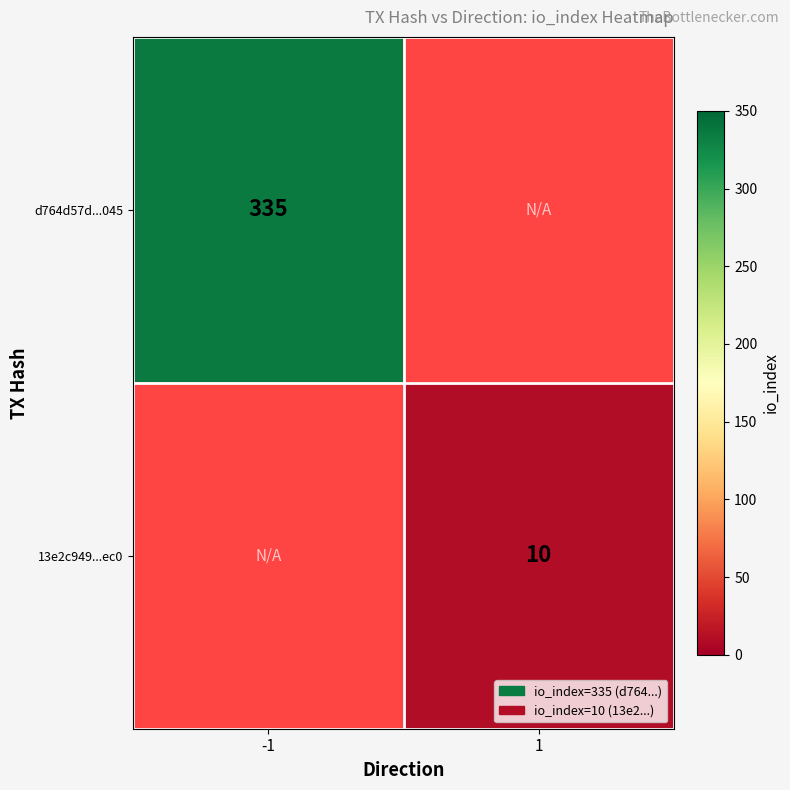

At which category does the chart reach its minimum across all series?

1